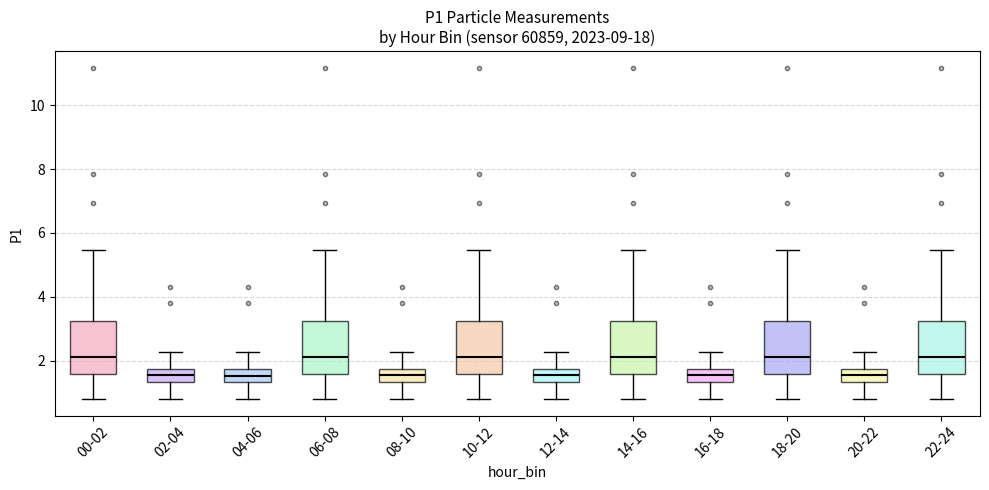

Where does the upper whisker of the box for 16-18 end on the y-axis? The values are not printed on the chart, so give them approximately, as read against the axis.

2.2